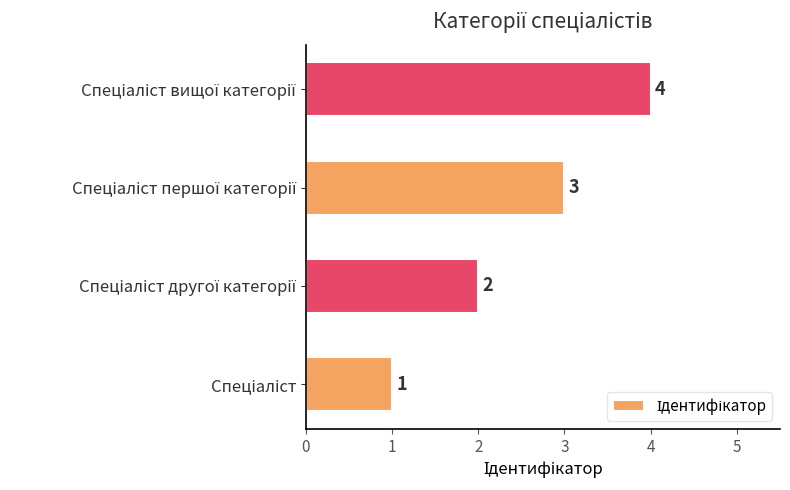

What is the difference between the maximum and minimum values?

3